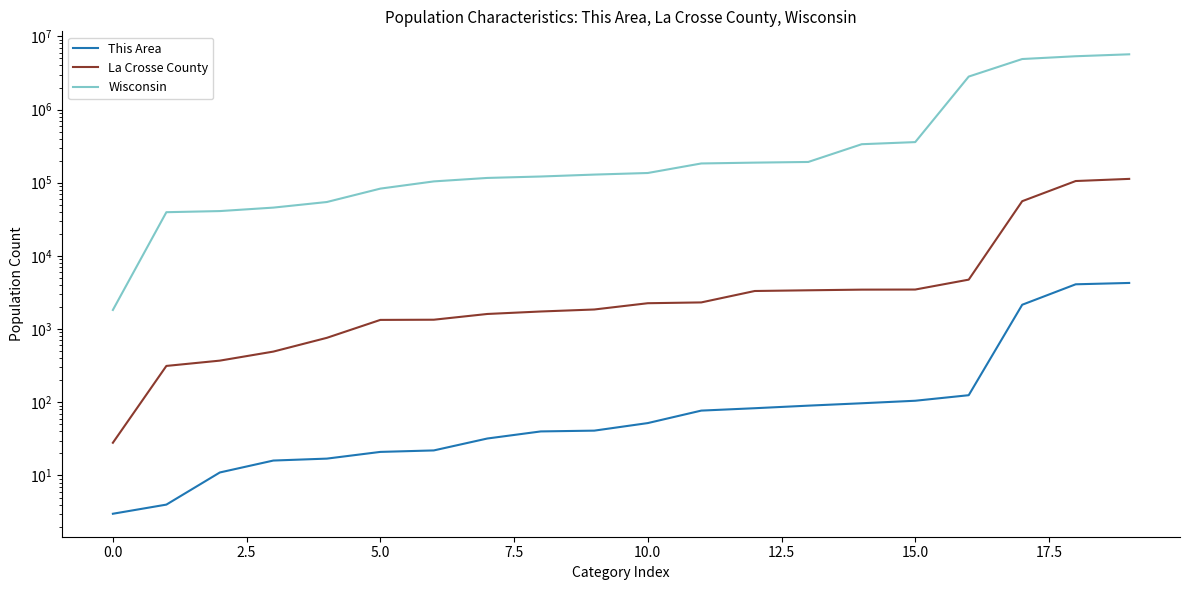

The La Crosse County series shows 3051 at 10. True or false?

False